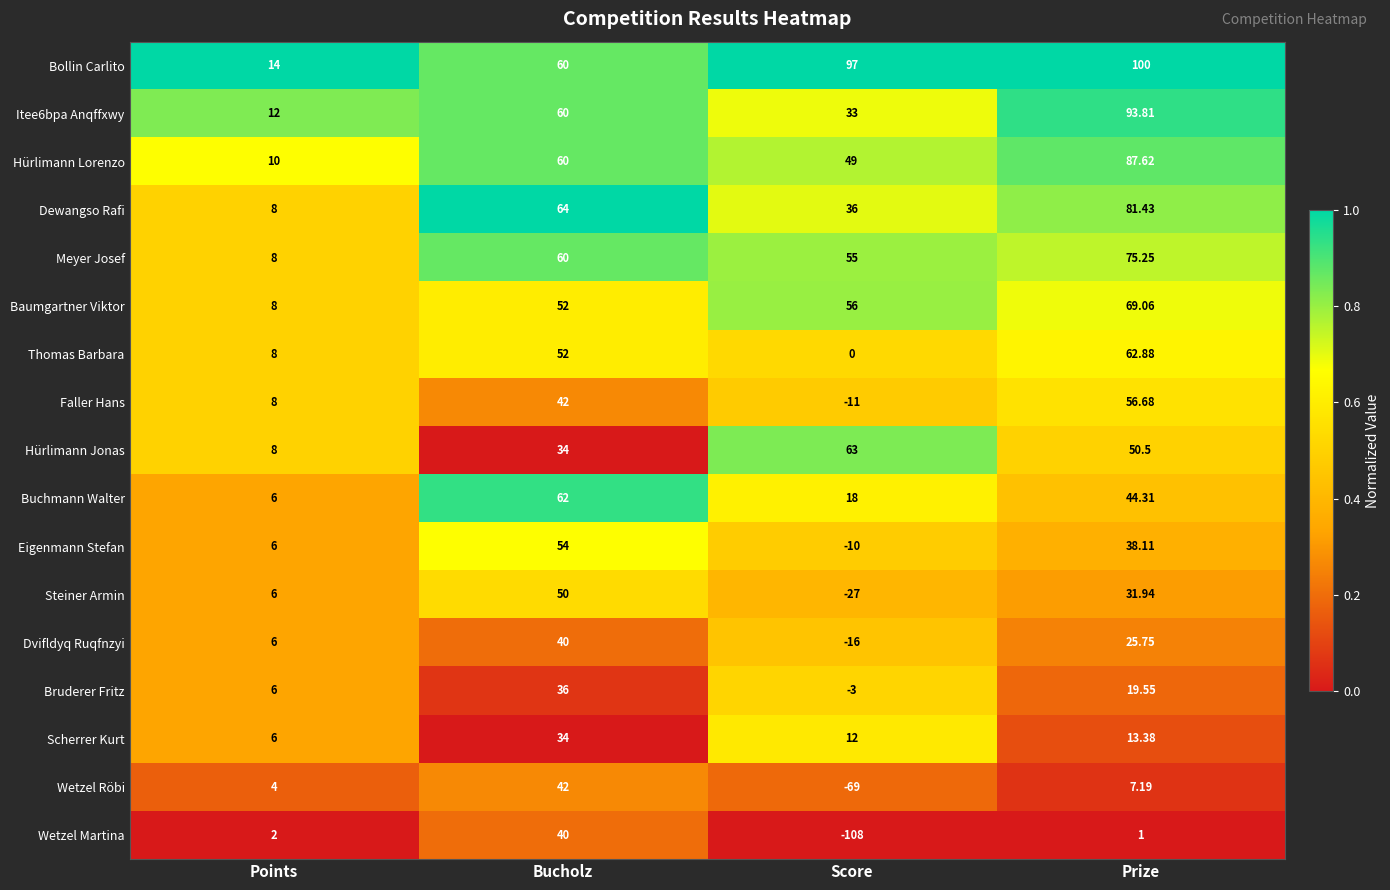

Which category has the lowest value in the Itee6bpa Anqffxwy series?

Points